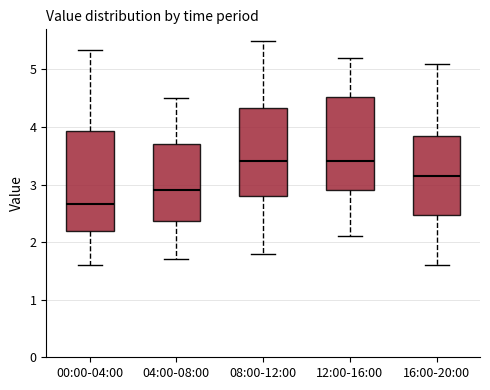

Where does the median line of the box for 00:00-04:00 sit on the y-axis? The values are not printed on the chart, so give them approximately, as read against the axis.

2.7